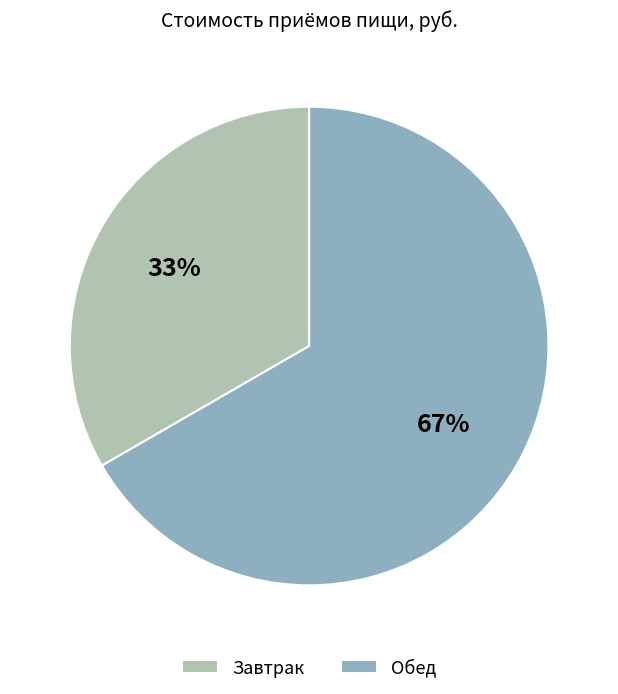

What is the majority slice?

Обед